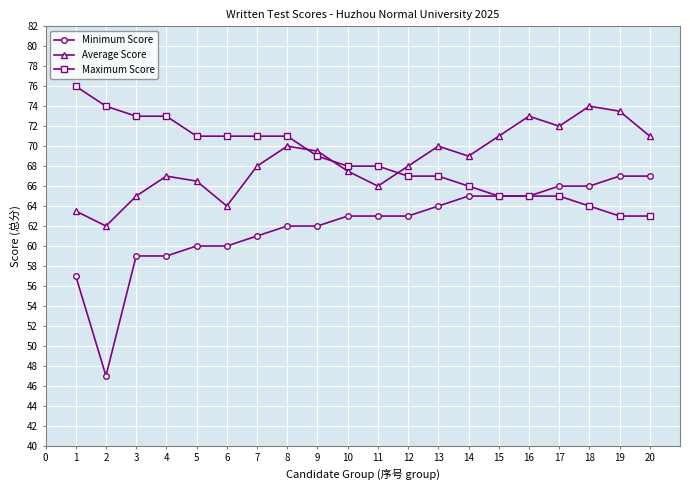

Does the chart display data point markers on the line(s)?

Yes